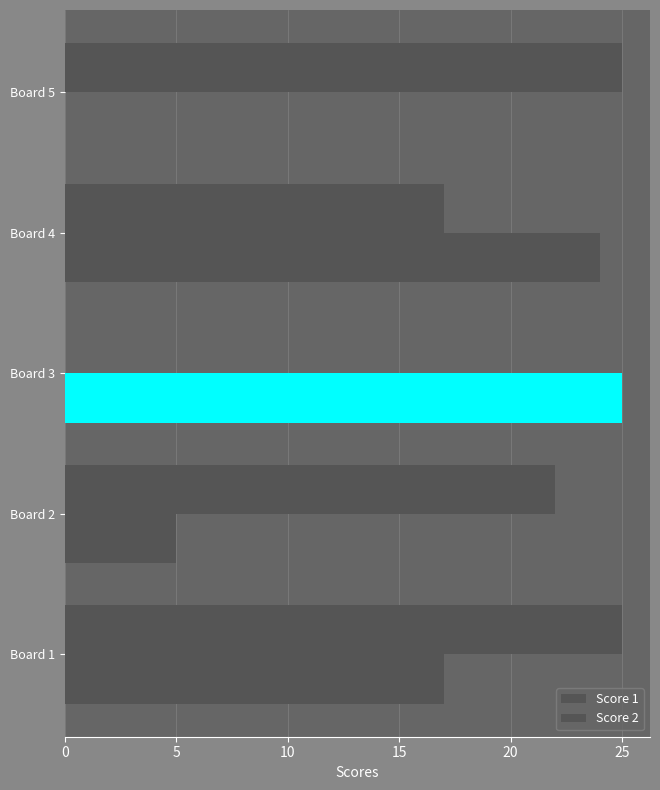

How many values in Score 2 are above zero?

4